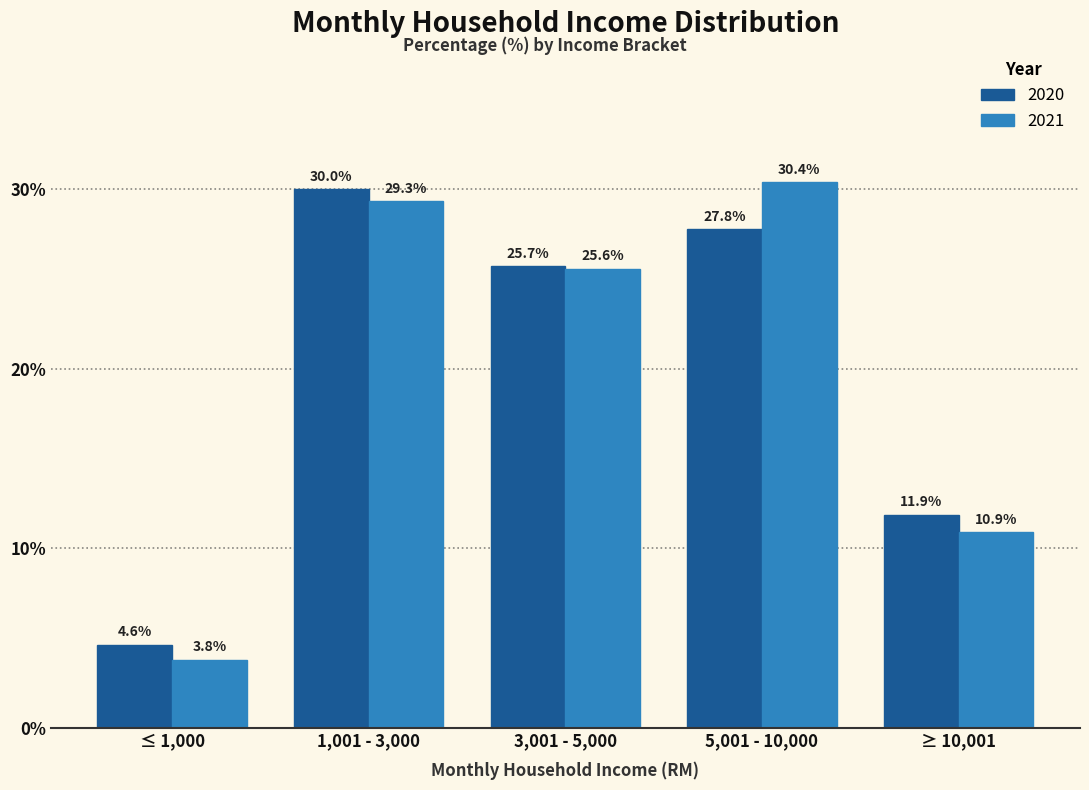

Reading left to right, extract all data points from this chart.

2020: ≤ 1,000=4.6	1,001 - 3,000=30.0	3,001 - 5,000=25.7	5,001 - 10,000=27.8	≥ 10,001=11.9
2021: ≤ 1,000=3.8	1,001 - 3,000=29.3	3,001 - 5,000=25.6	5,001 - 10,000=30.4	≥ 10,001=10.9